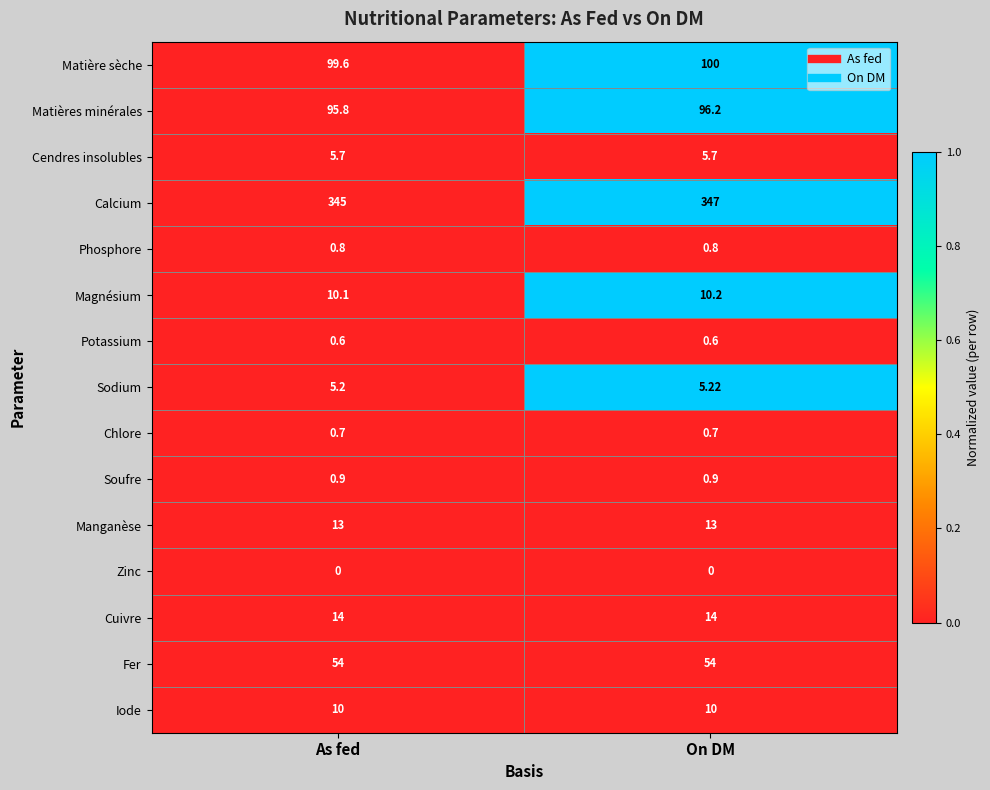

What is the difference between the highest and lowest values at On DM?

347.0